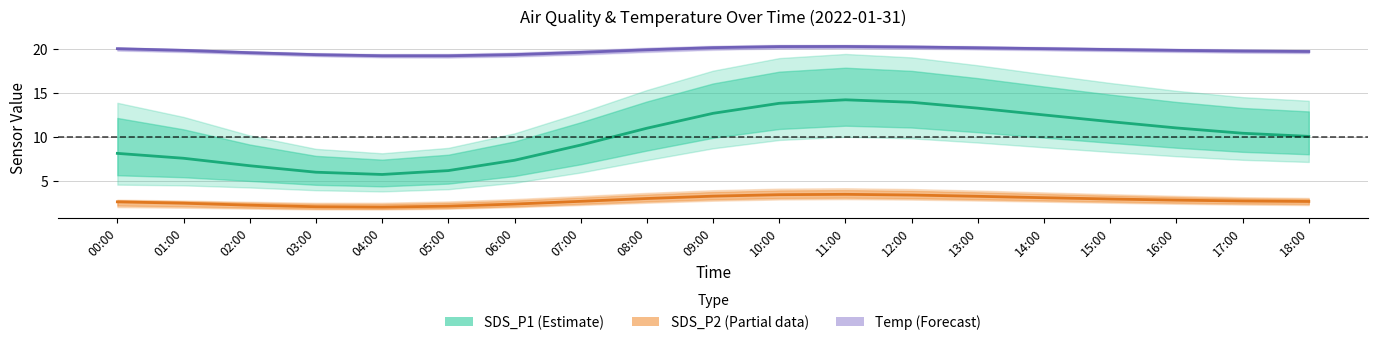

Reading left to right, transcribe all the data shown in this chart.

SDS_P1 (Estimate): 8.1	7.6	6.7	6.0	5.7	6.2	7.4	9.1	11.0	12.7	13.8	14.2	13.9	13.3	12.5	11.7	11.0	10.4	10.1
SDS_P2 (Partial data): 2.6	2.5	2.3	2.1	2.0	2.2	2.4	2.7	3.0	3.3	3.4	3.5	3.4	3.3	3.1	3.0	2.8	2.7	2.7
Temp (Forecast): 20.0	19.8	19.5	19.3	19.2	19.2	19.3	19.6	19.9	20.1	20.2	20.2	20.2	20.1	20.0	19.9	19.8	19.7	19.7